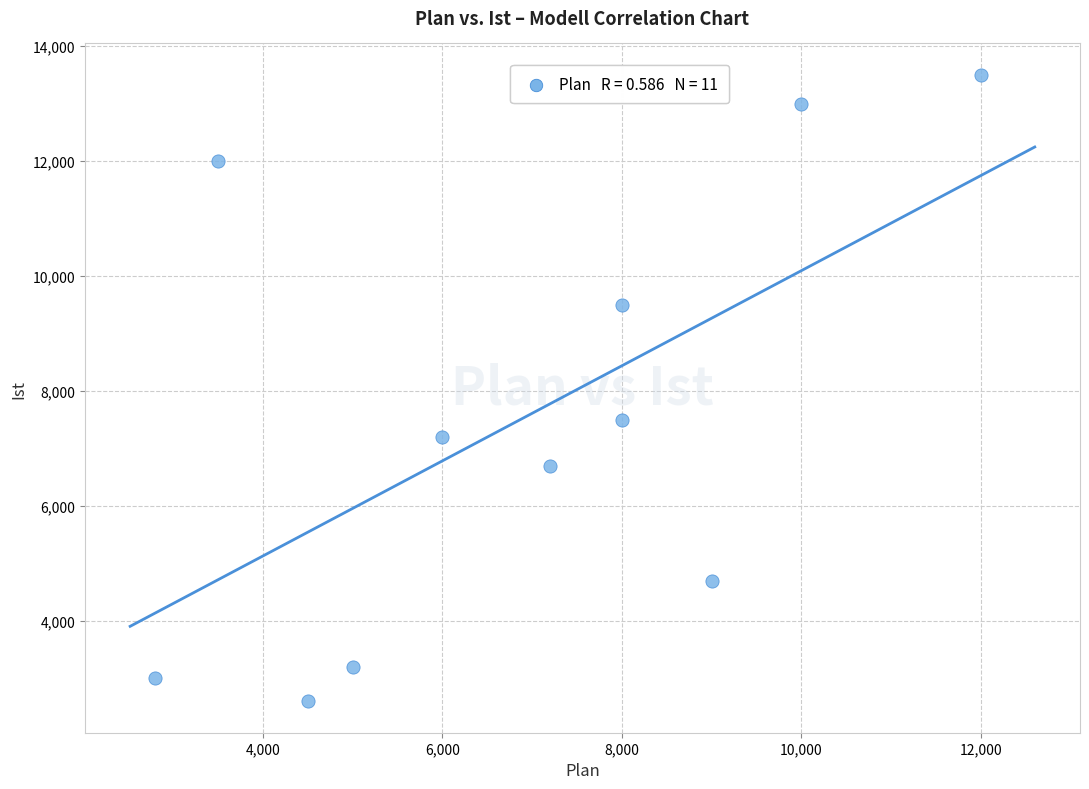

What Y value in the scatter plot is closest to 8050?

7500